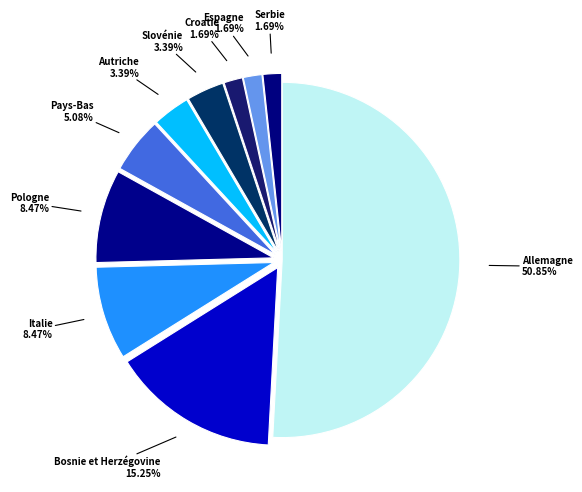

To the nearest percent, what is the difference between the largest and smallest slice percentages?

49%